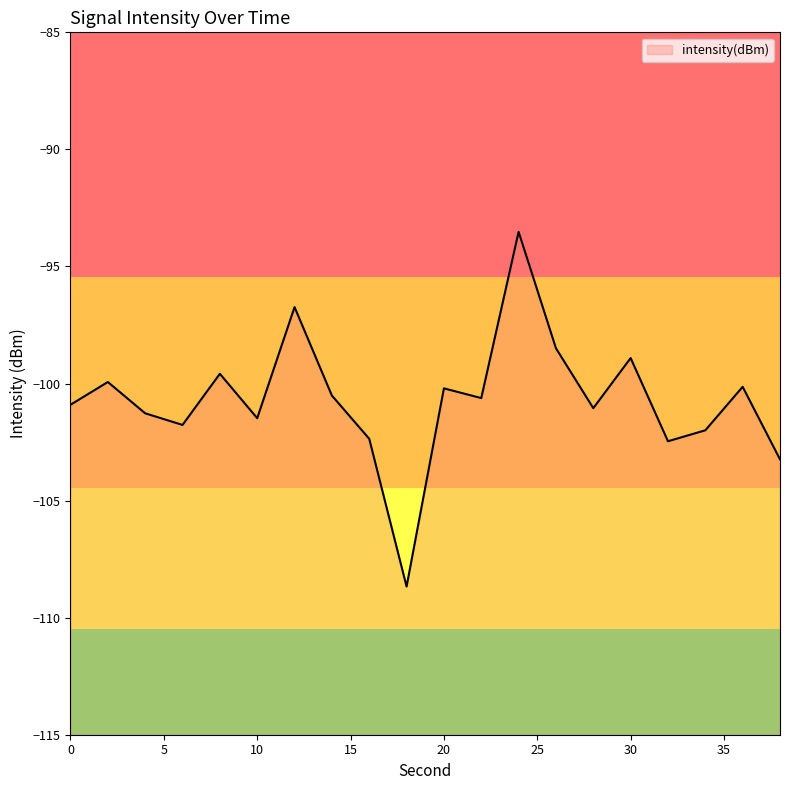

Where is the first local minimum?

6